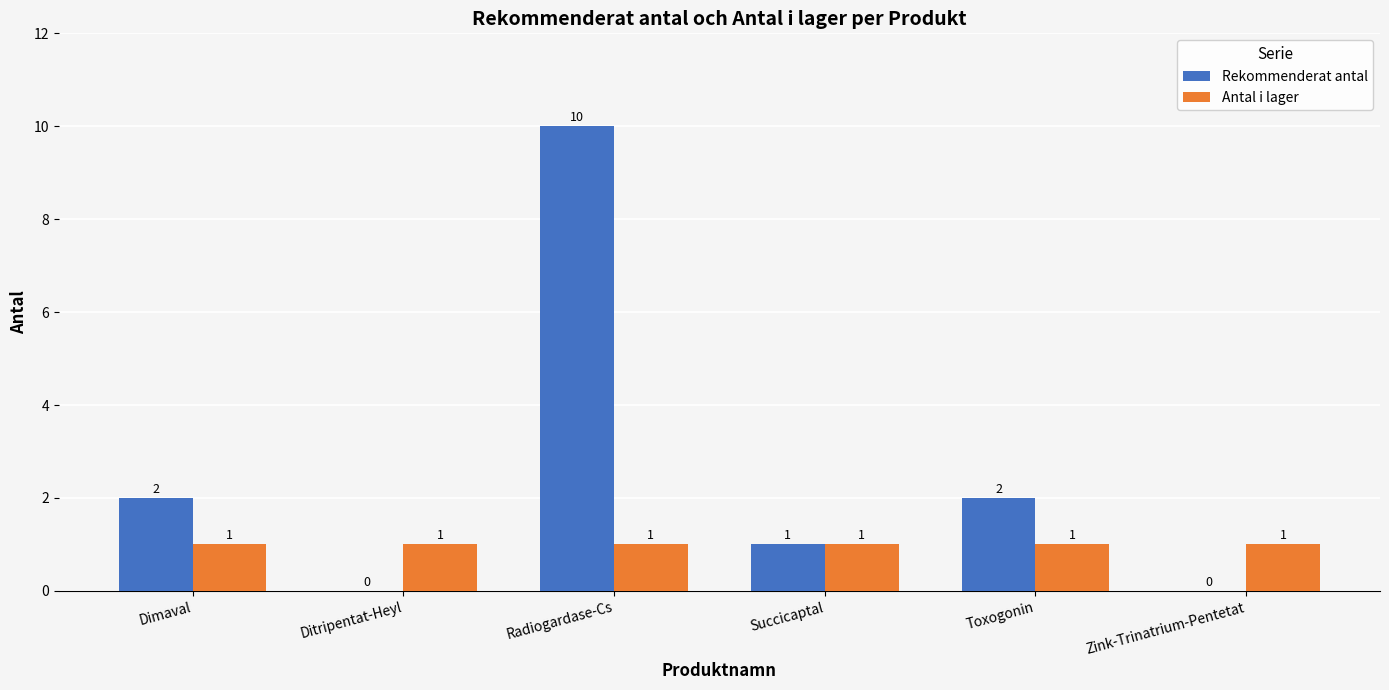

Reading left to right, extract all data points from this chart.

Rekommenderat antal: 2	0	10	1	2	0
Antal i lager: 1	1	1	1	1	1